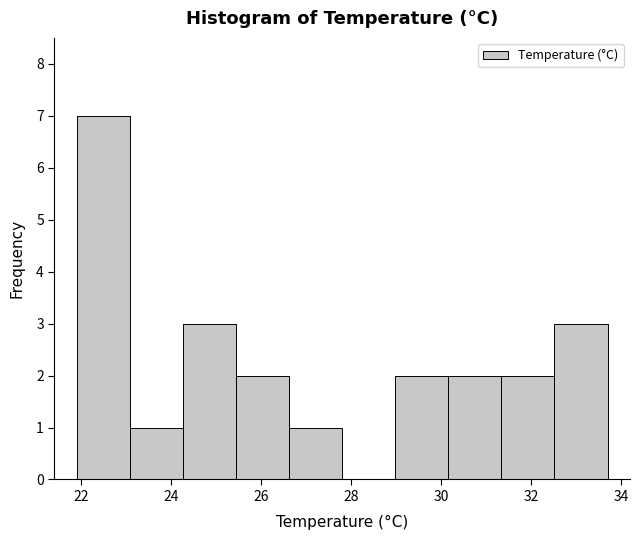

Which range on the x-axis has the tallest bar?

21.90 to 23.08